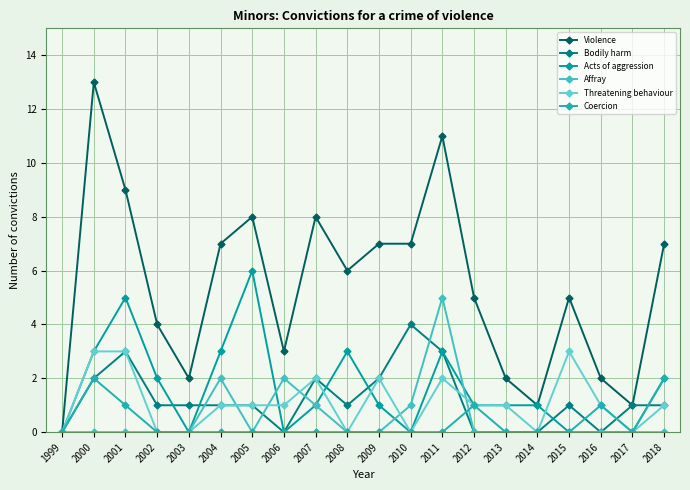

How many lines are shown in the chart?

6